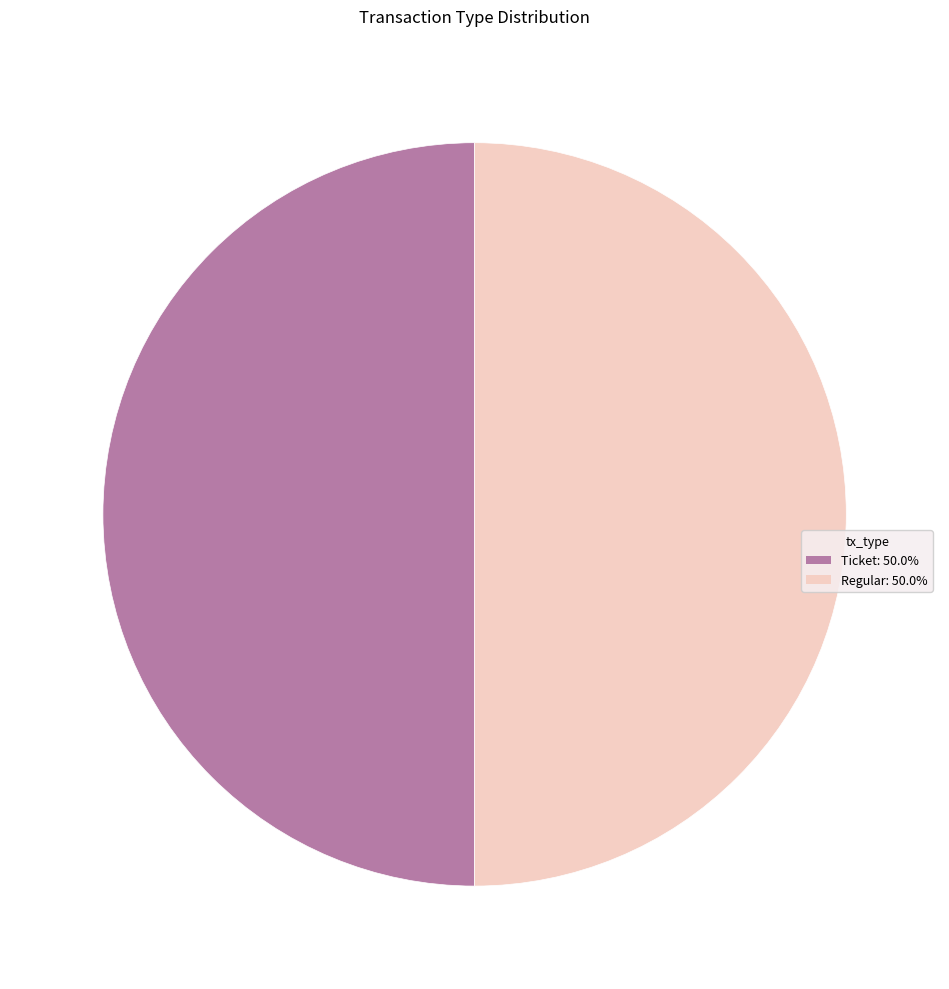

How many slices are in this pie chart?

2